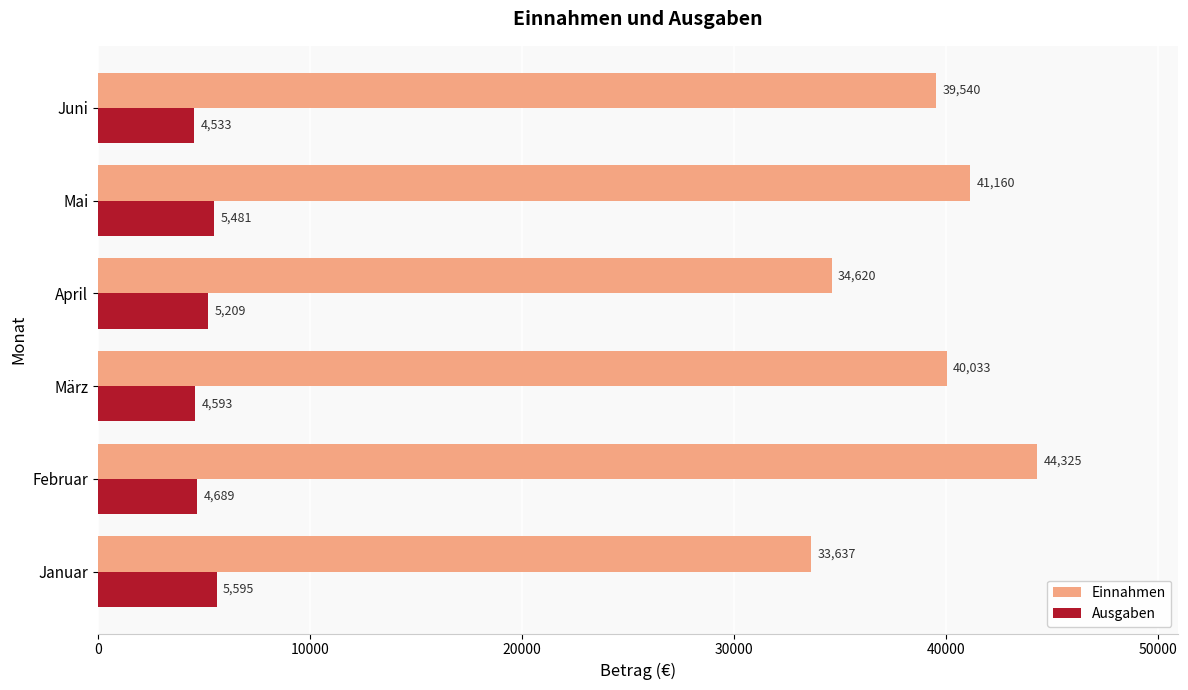

Count the number of categories in the chart.

6